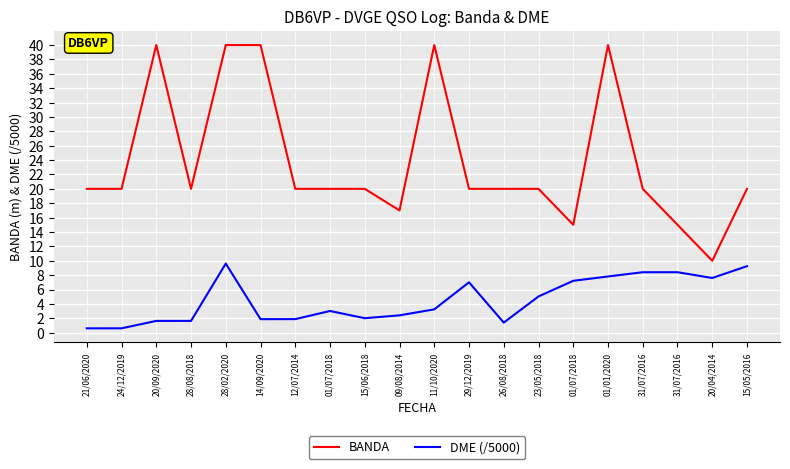

What are all the series names shown in the legend?

BANDA, DME (/5000)